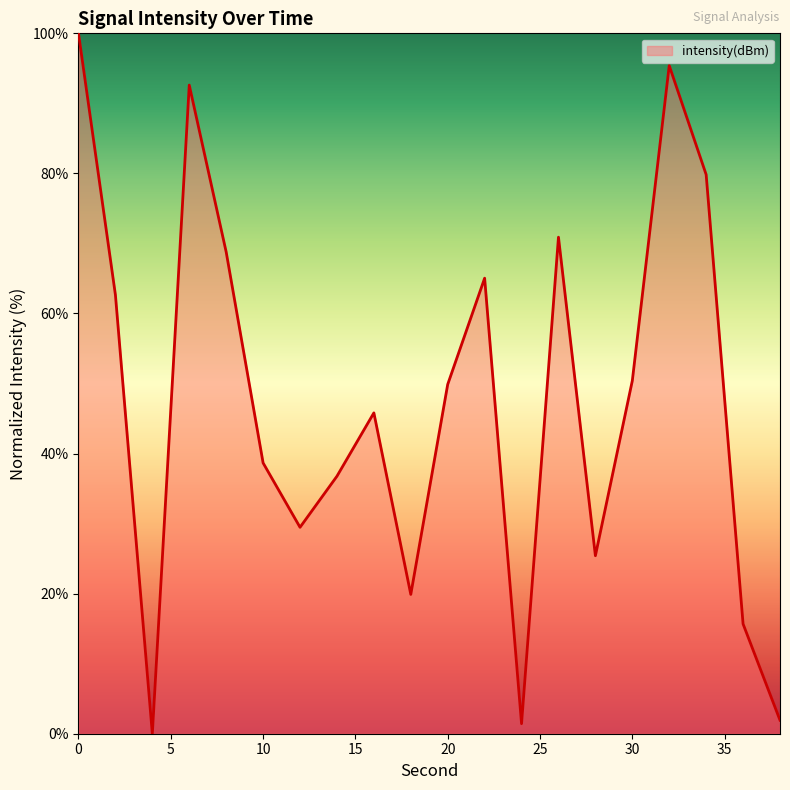

What is the greatest value displayed?

100.0